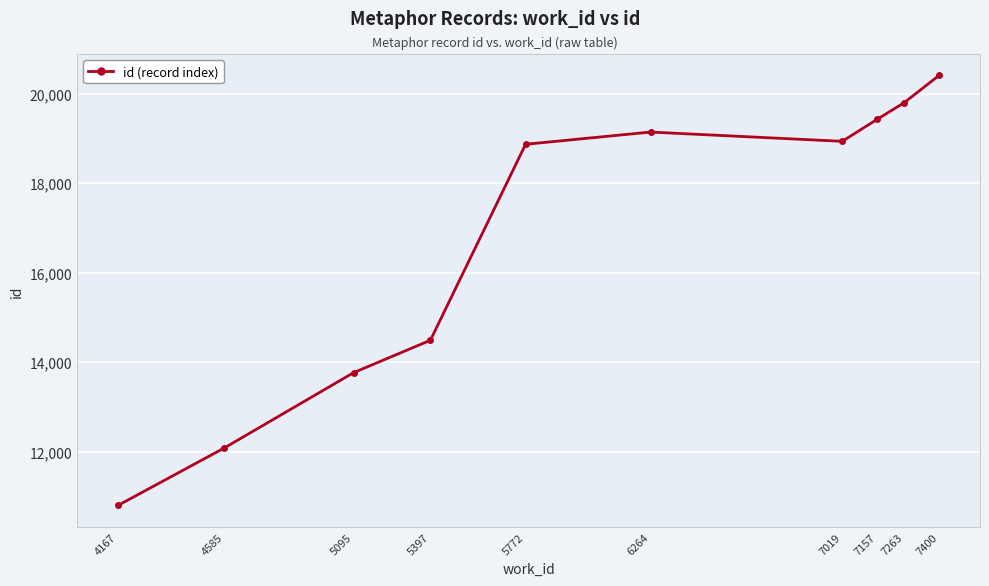

How many lines are shown in the chart?

1